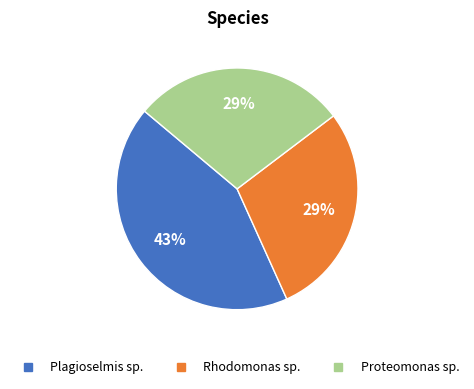

To the nearest percent, what is the average slice percentage?

33%